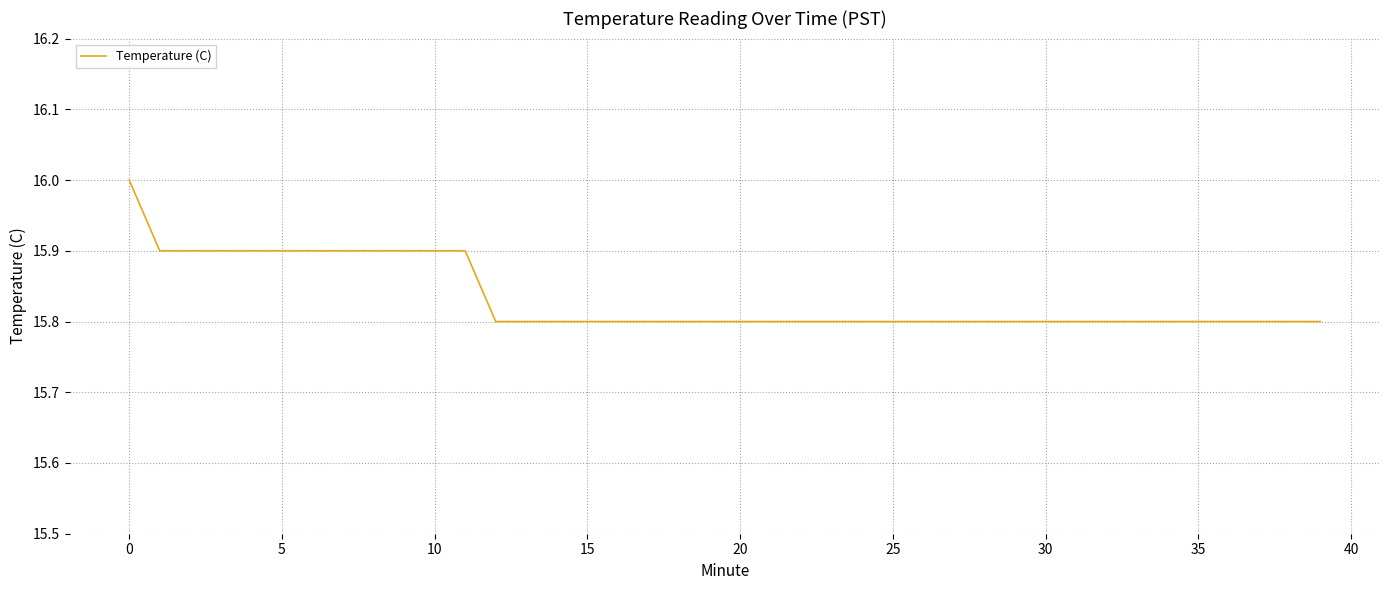

What is the smallest value displayed?

15.8